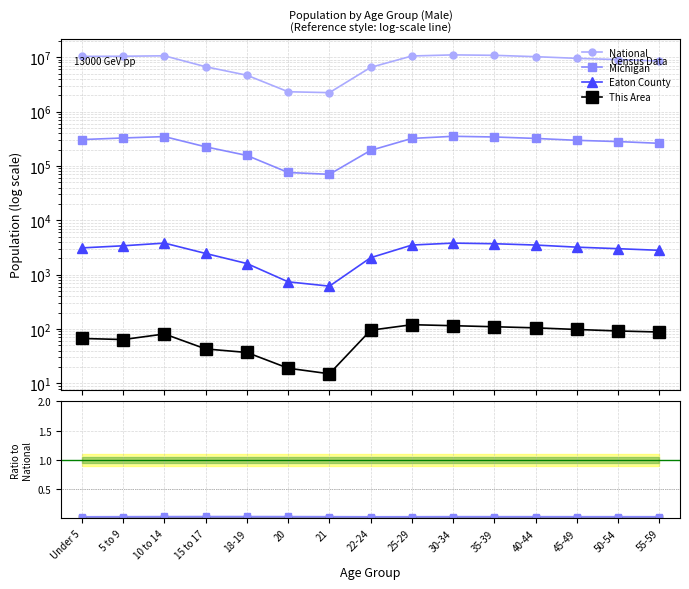

How many series are shown in this chart?

4